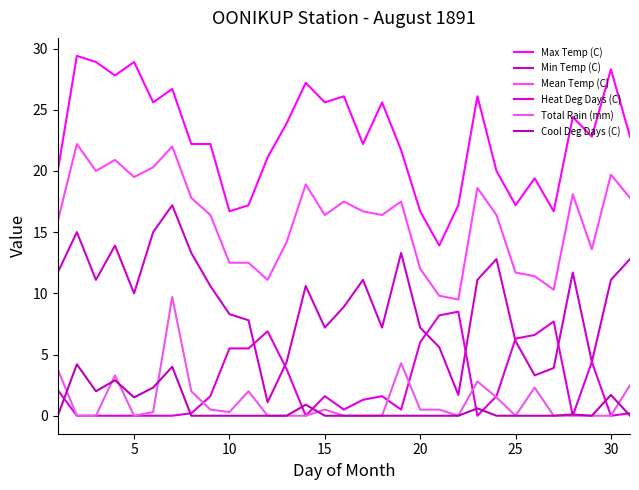

Which series has the largest range (max minus min)?

Min Temp (C)